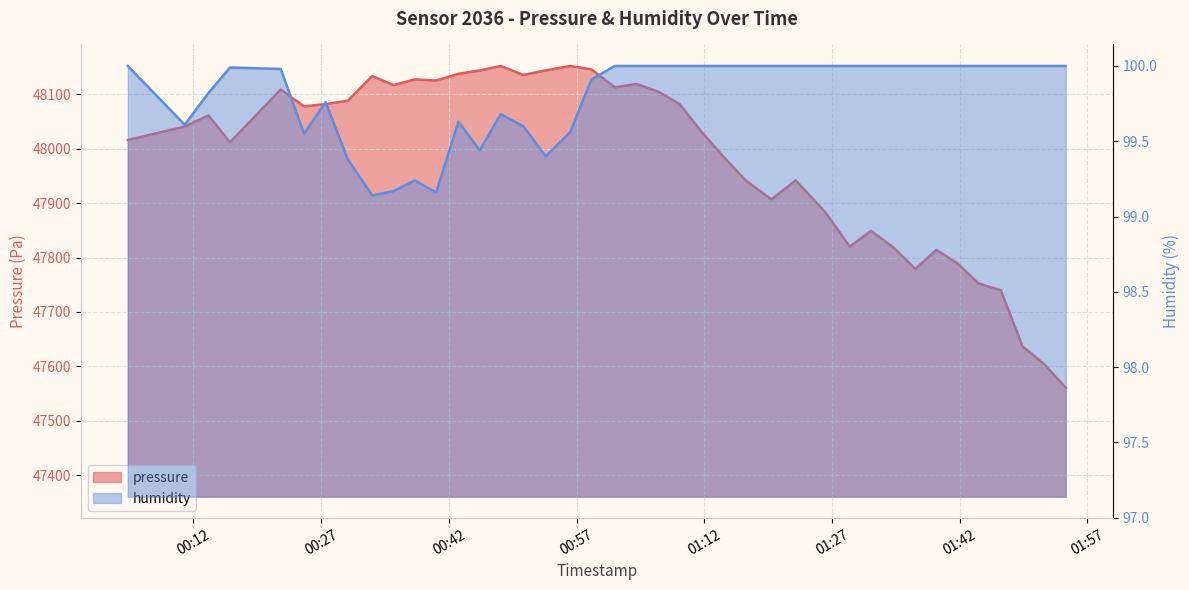

True or false: humidity has more than 2 interior local peaks.

True